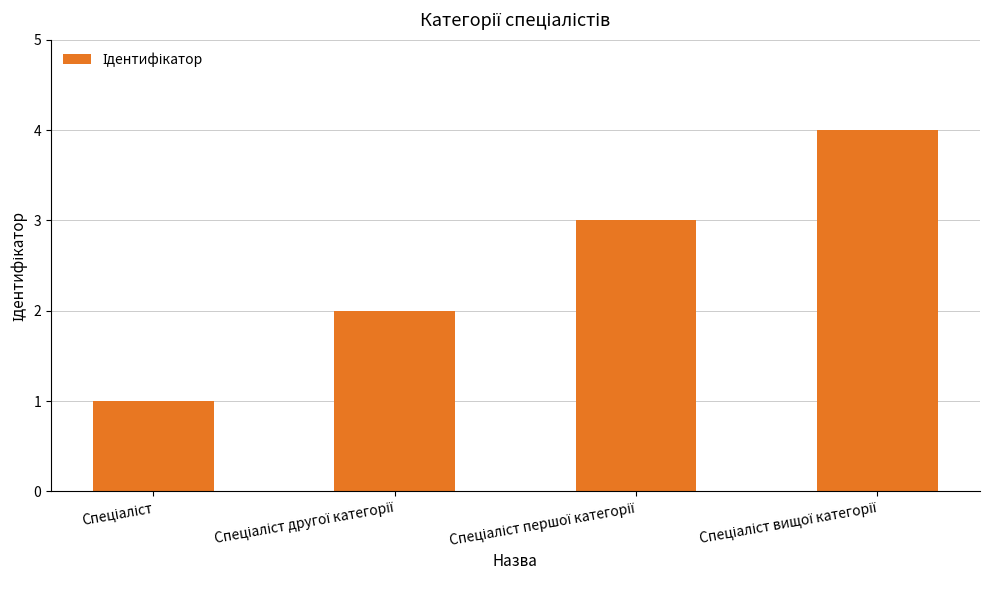

What is the difference between the maximum and minimum values?

3